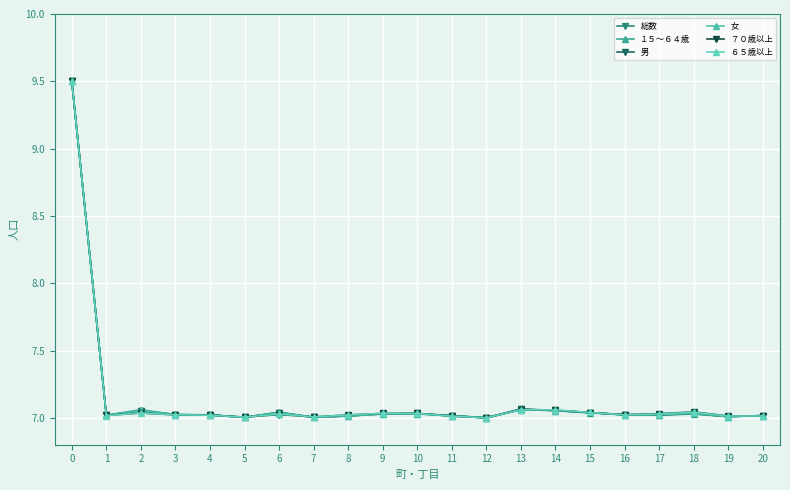

The １５～６４歳 series shows 12.6 at 2. True or false?

False